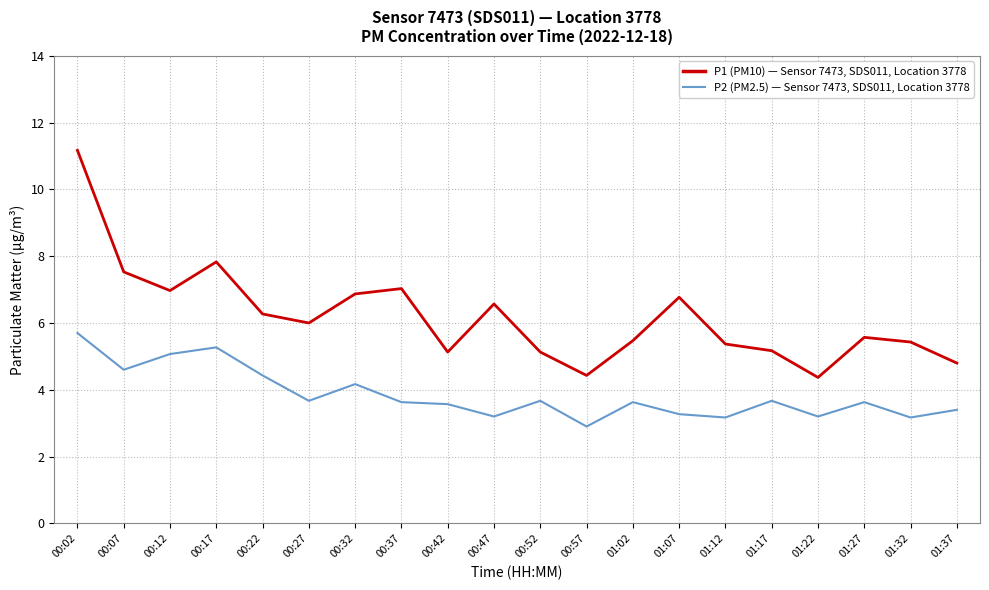

What is the spread (max minus min) of values at 00:12?

1.9